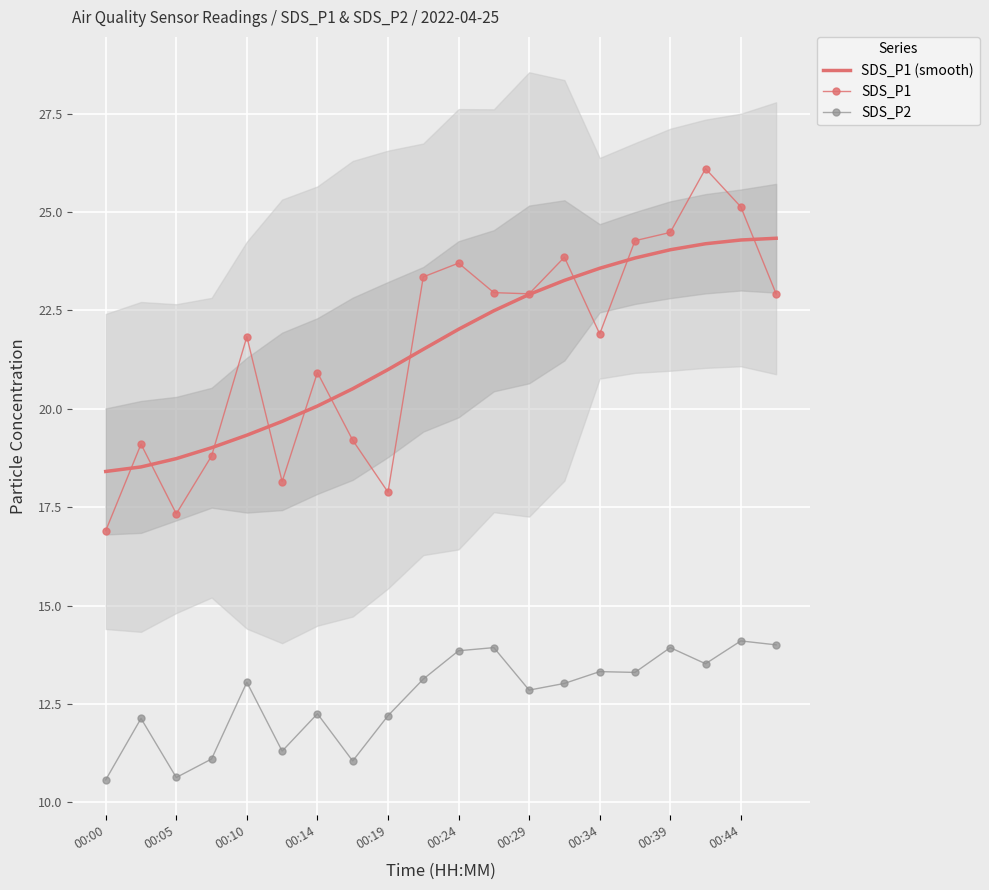

The value of SDS_P1 at 00:19 is 30.5. True or false?

False